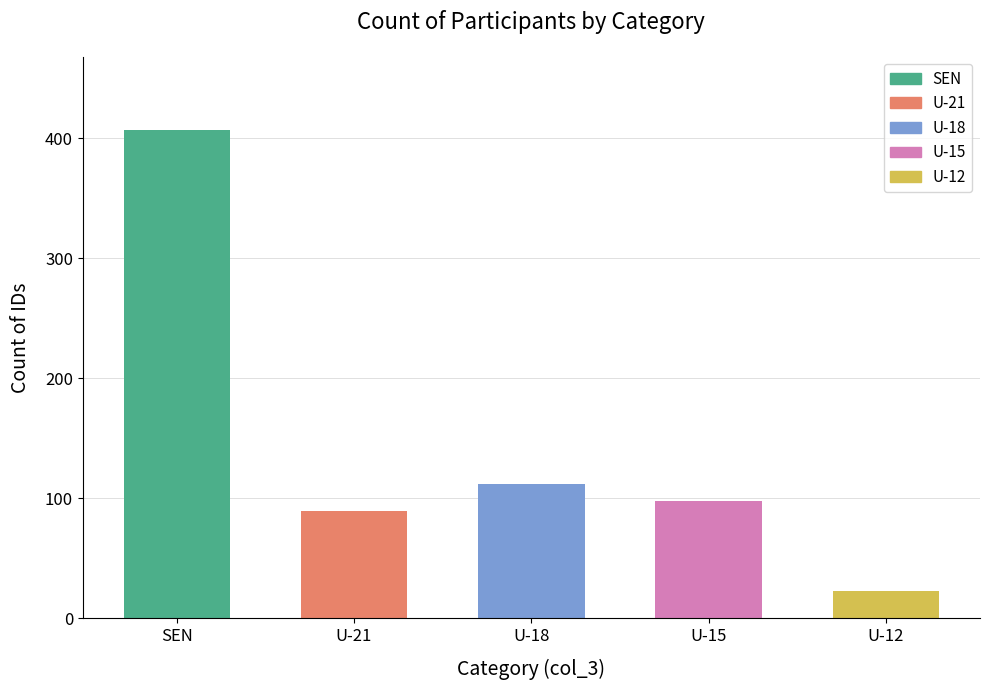

What is the label of the 4th bar from the left?

U-15